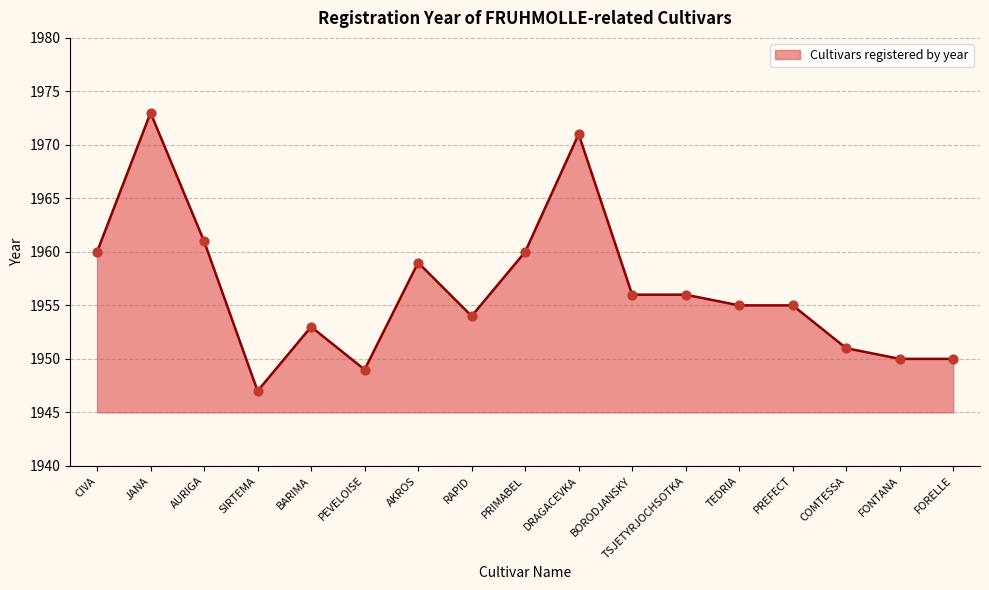

What is the change in value from CIVA to BORODJANSKY?

-4